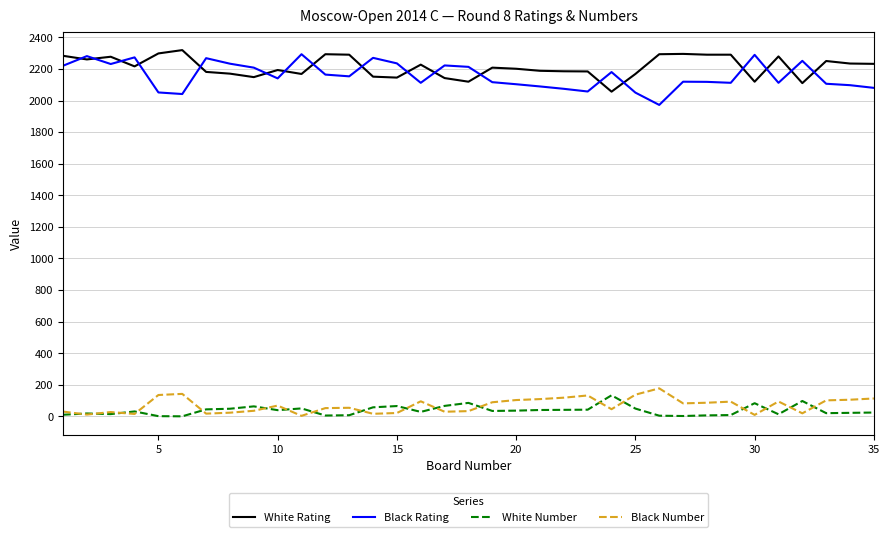

True or false: Black Number and White Rating cross at least once.

False